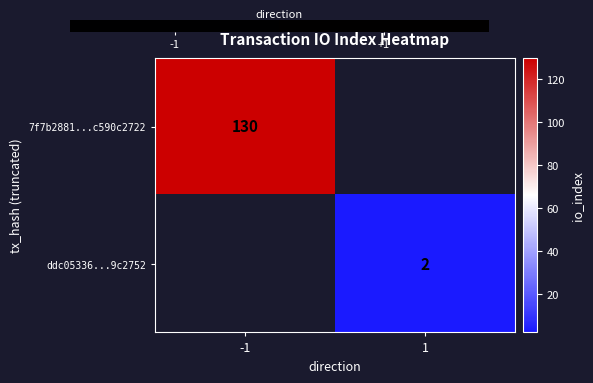

Which has a higher value, 1 or -1?

-1